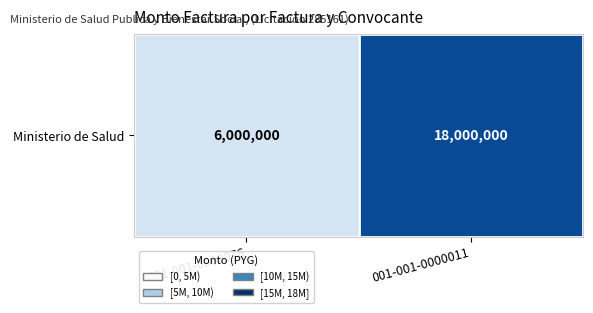

What is the smallest value displayed?

6000000